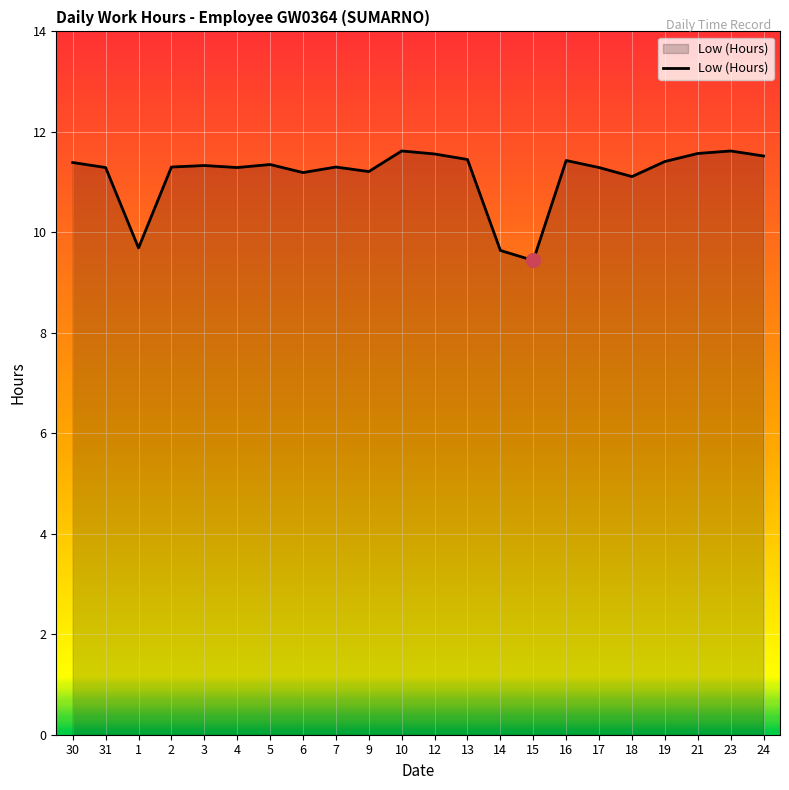

What position from the right is 19?

4